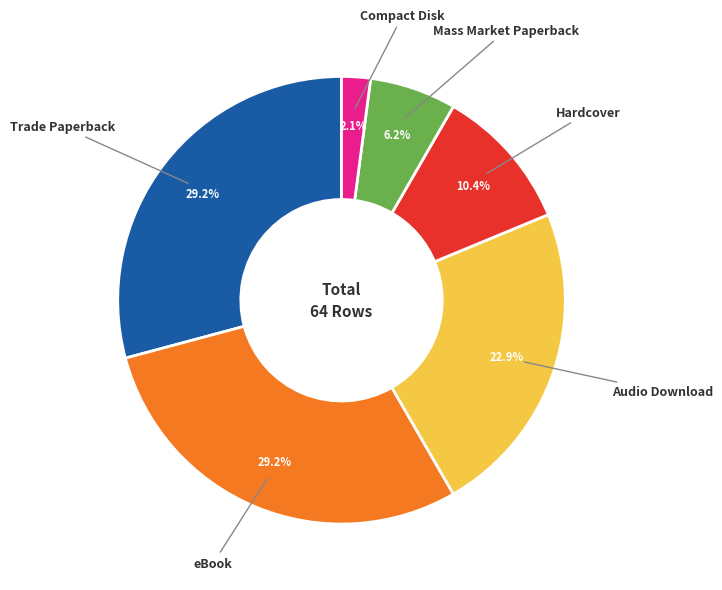

Is Mass Market Paperback the majority of the pie?

No